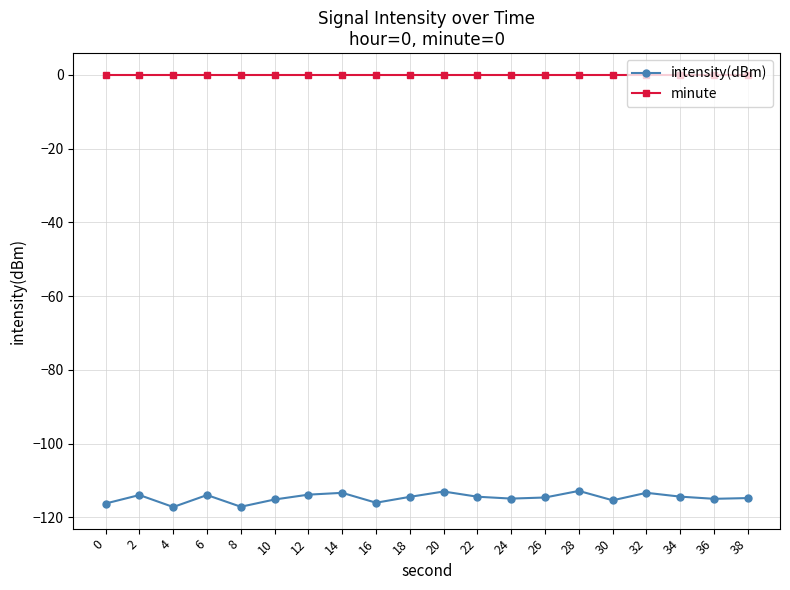

What is the difference between the maximum and minimum values in the intensity(dBm) series?

4.4